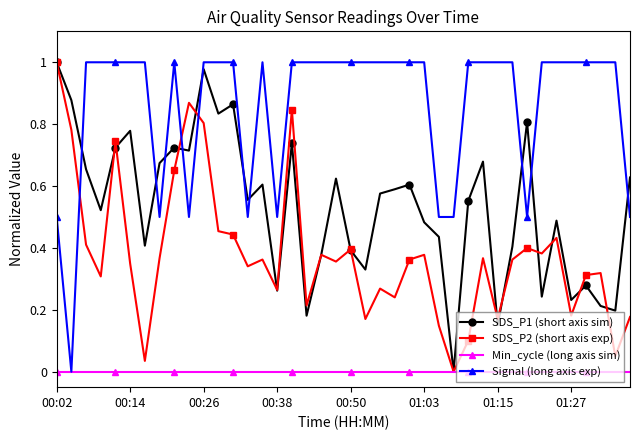

Which series has the largest total across all categories?

Signal (long axis exp)